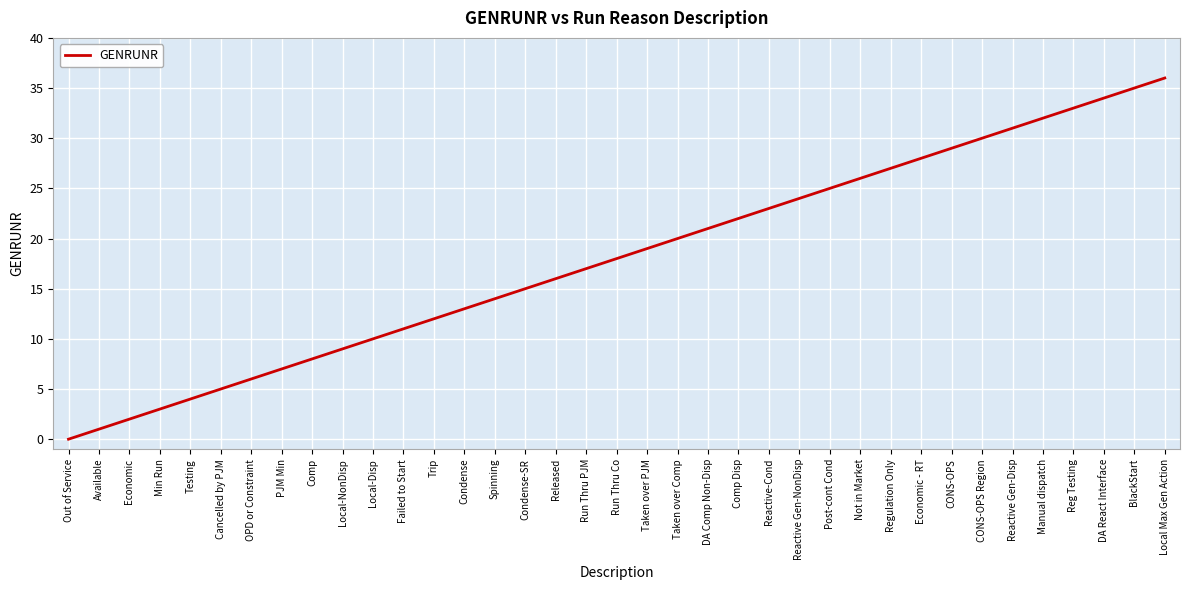

What position from the left is Local Max Gen Action?

37